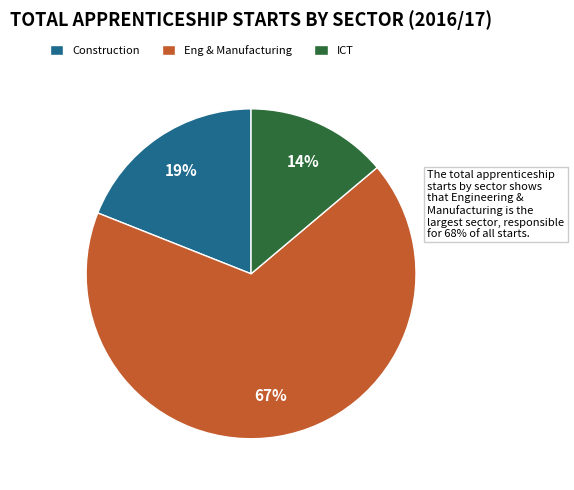

To the nearest percent, what is the difference between the largest and smallest slice percentages?

53%